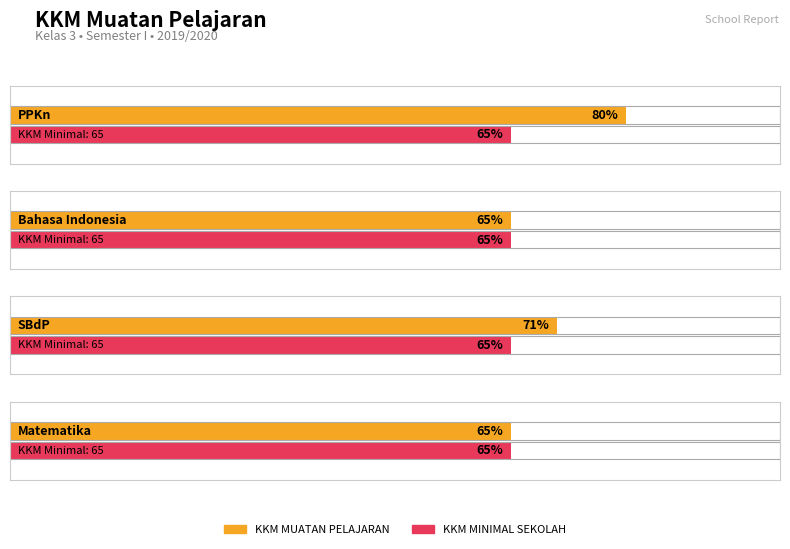

Which series has the largest total across all categories?

KKM MUATAN PELAJARAN